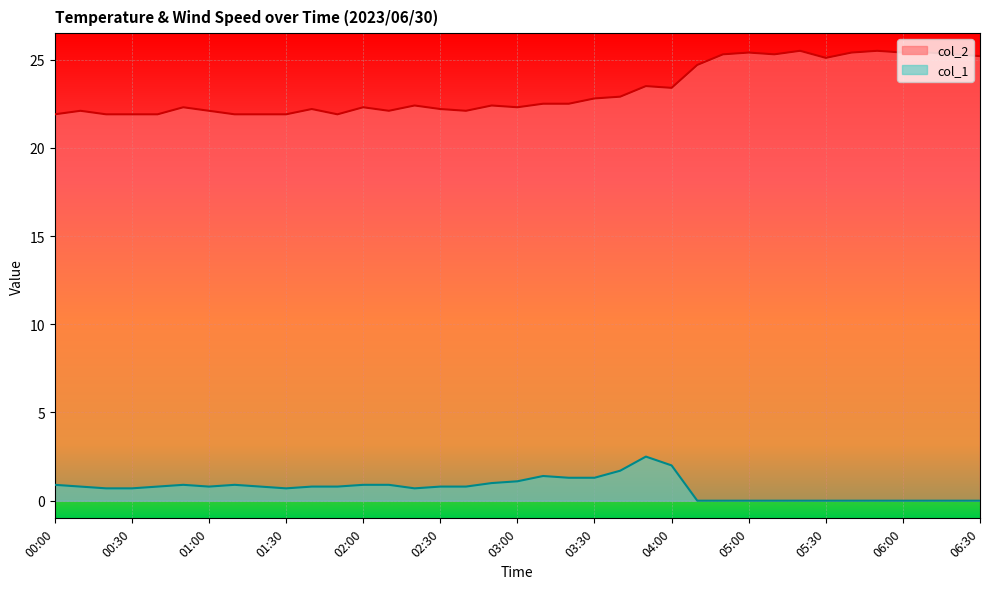

List the series in order of their overall mean, lowest first.

col_1, col_2